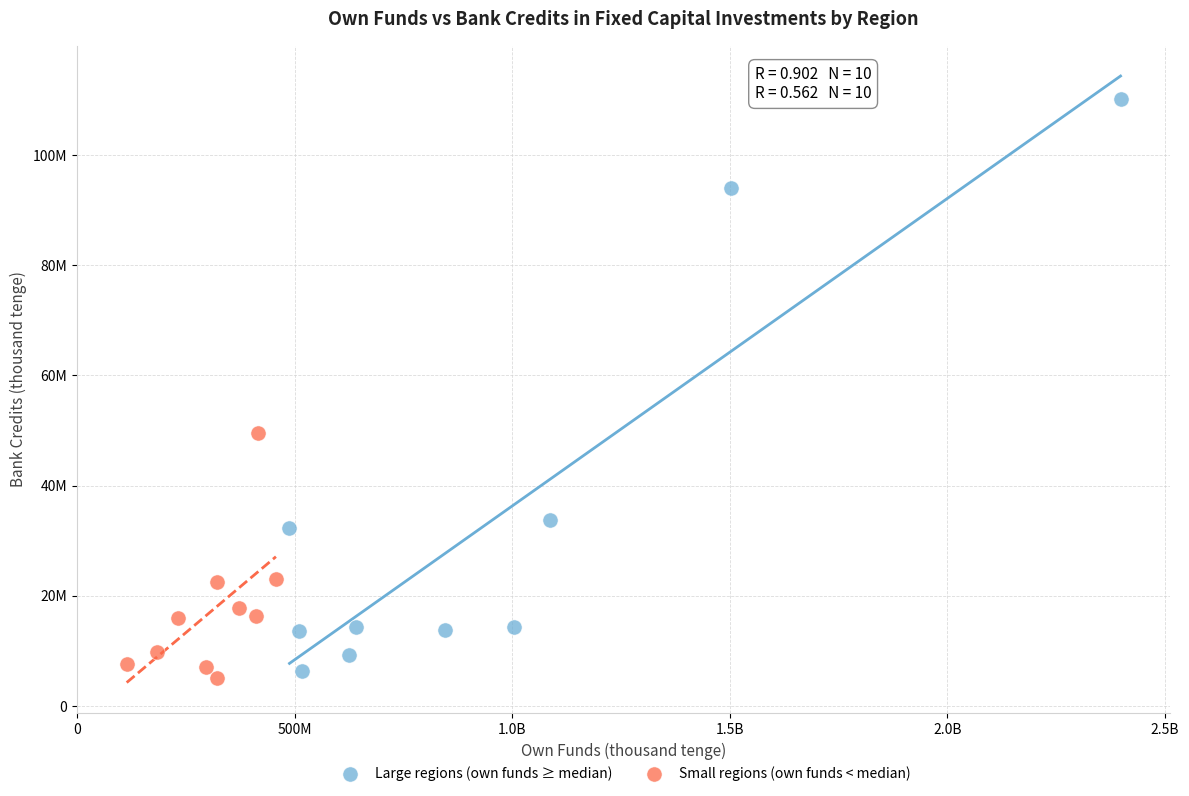

Which series has the widest spread of Y values?

Large regions (own funds ≥ median)